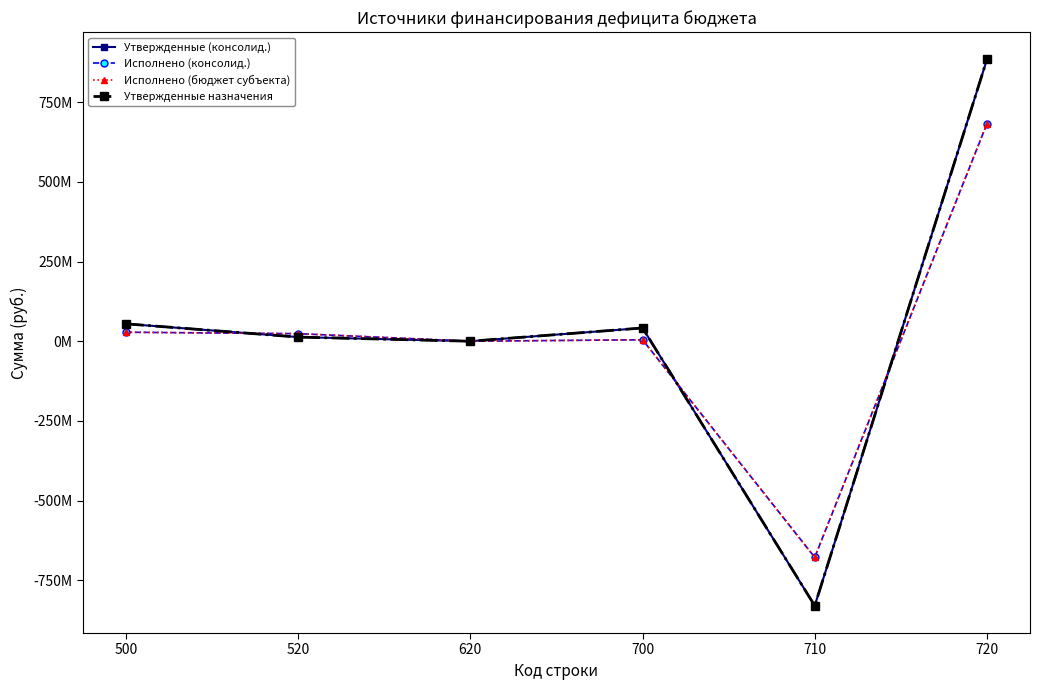

Is this an area chart (filled region under the line)?

No